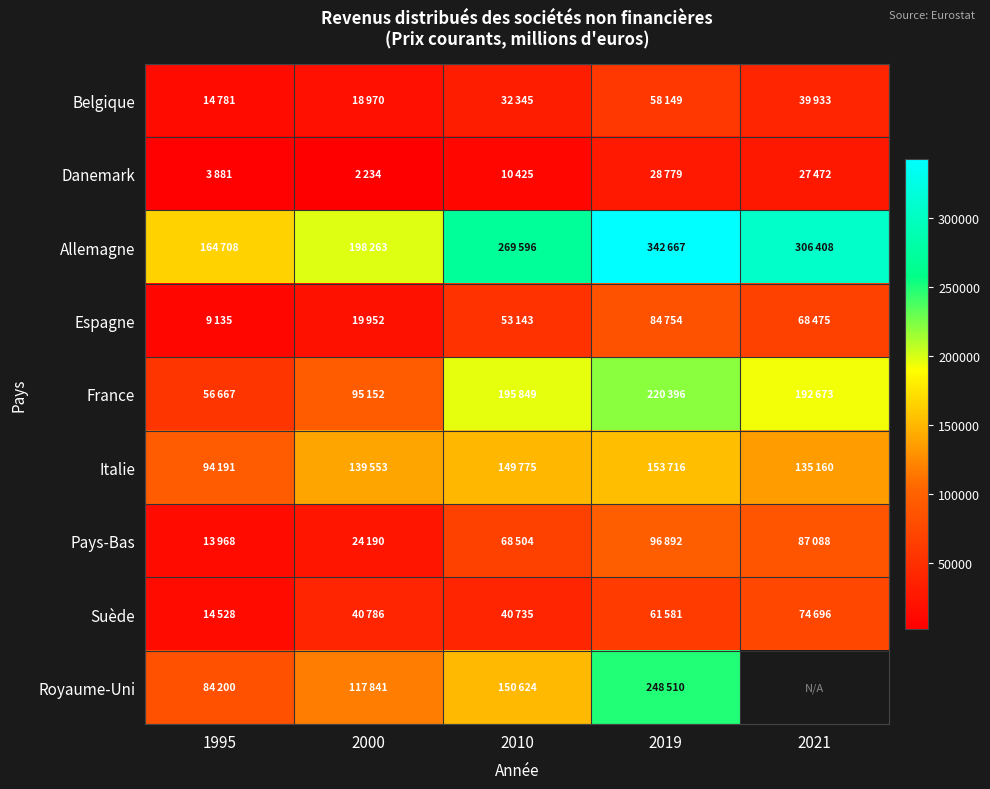

What is the minimum value shown in the chart?

2234.0